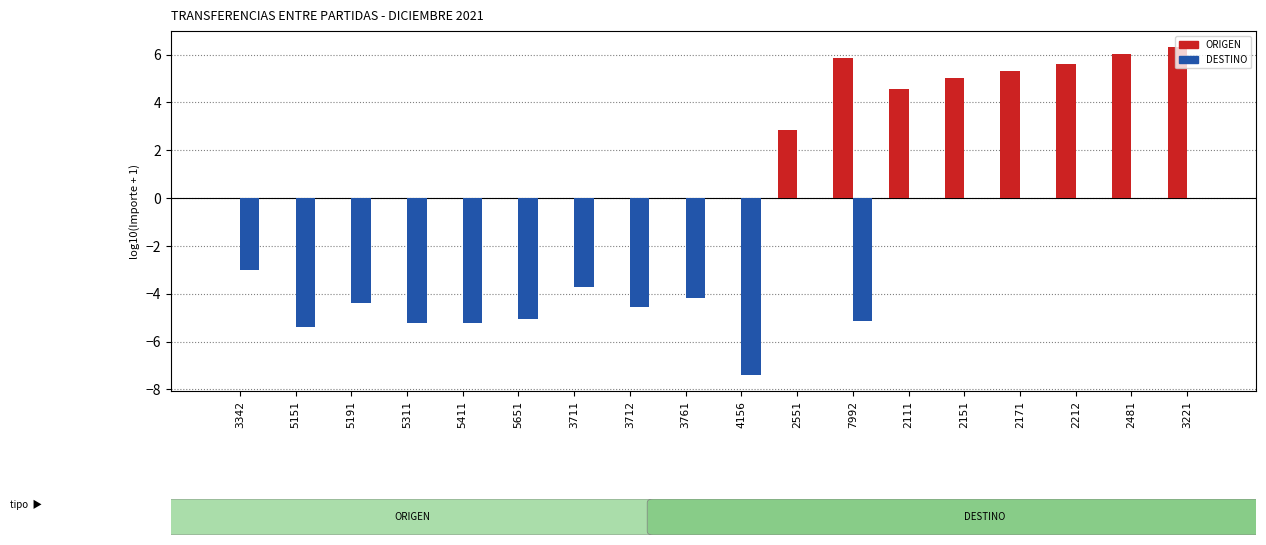

What is the sum of all DESTINO values?

-53.2